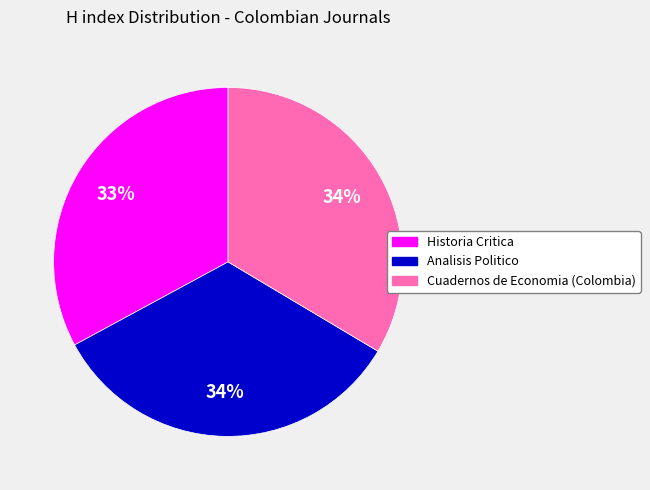

Is it true that Analisis Politico is 46% of the pie?

False